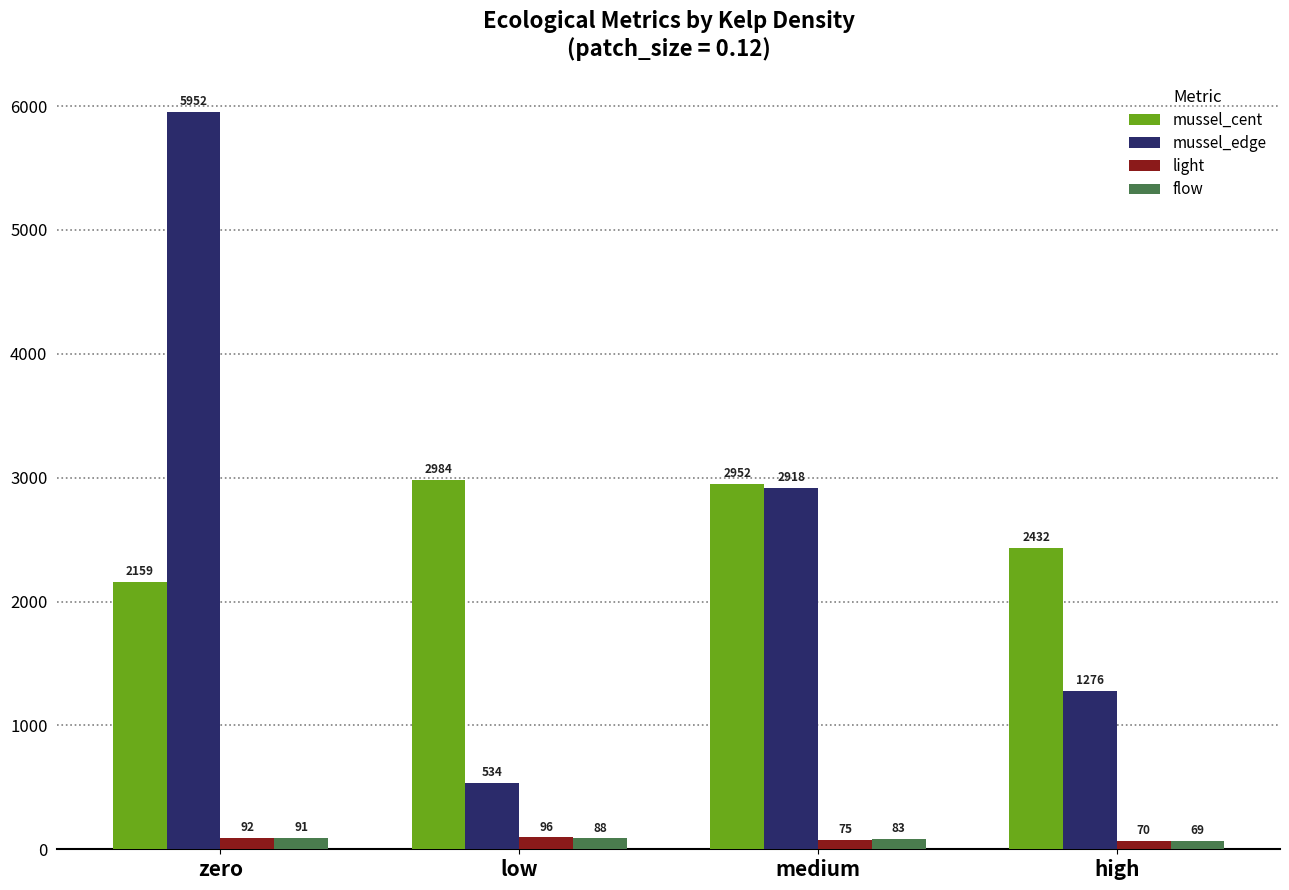

Is it true that mussel_cent equals 2432.0 at high?

True